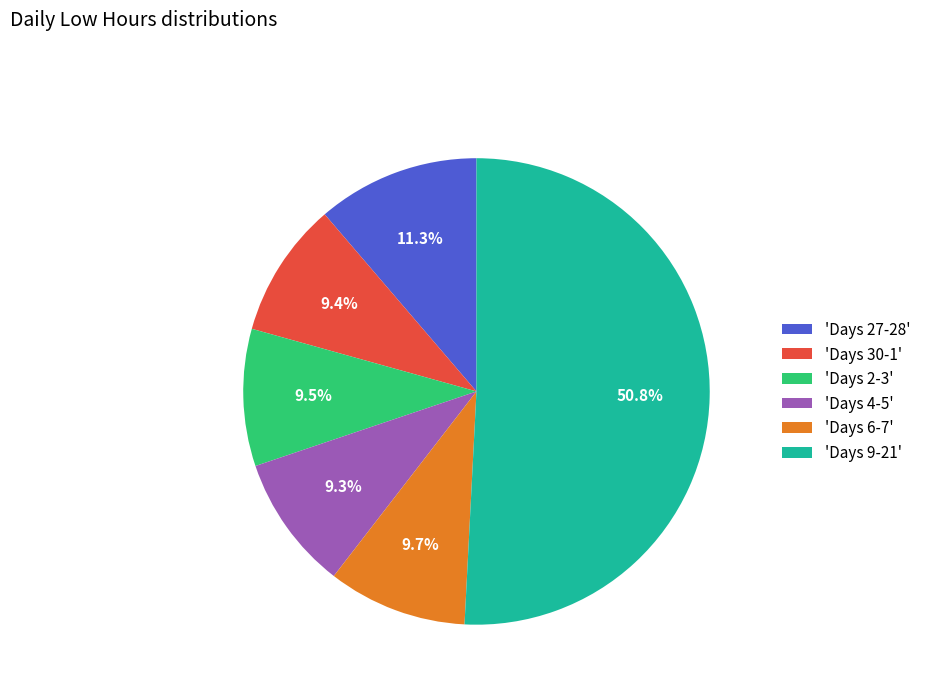

Which slice represents more than half of the pie?

'Days 9-21'